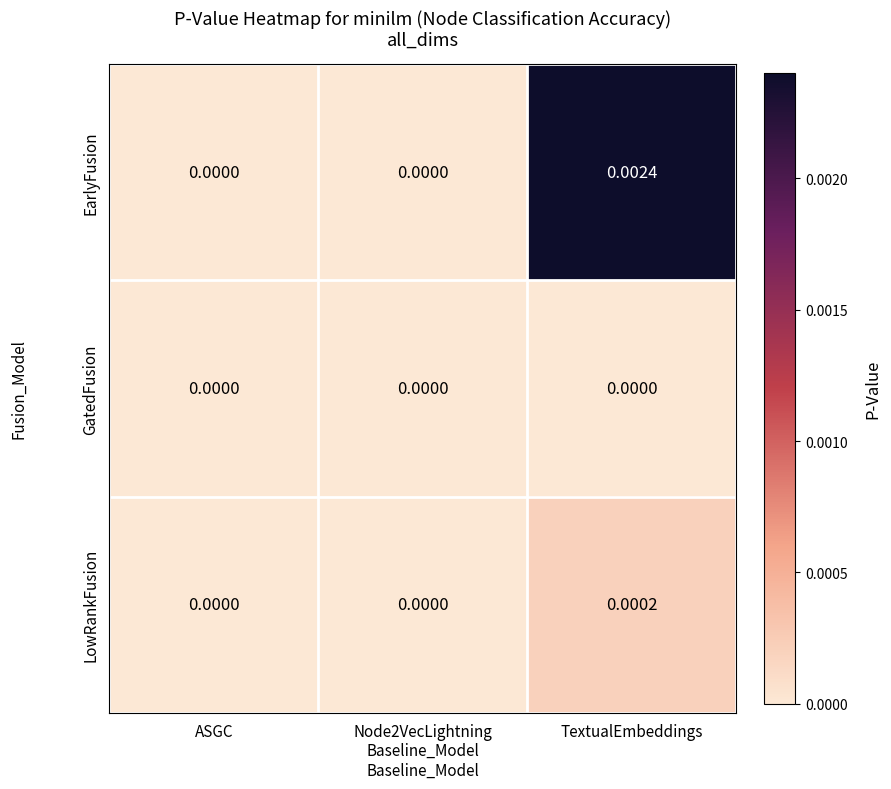

At which category does the chart reach its peak across all series?

TextualEmbeddings